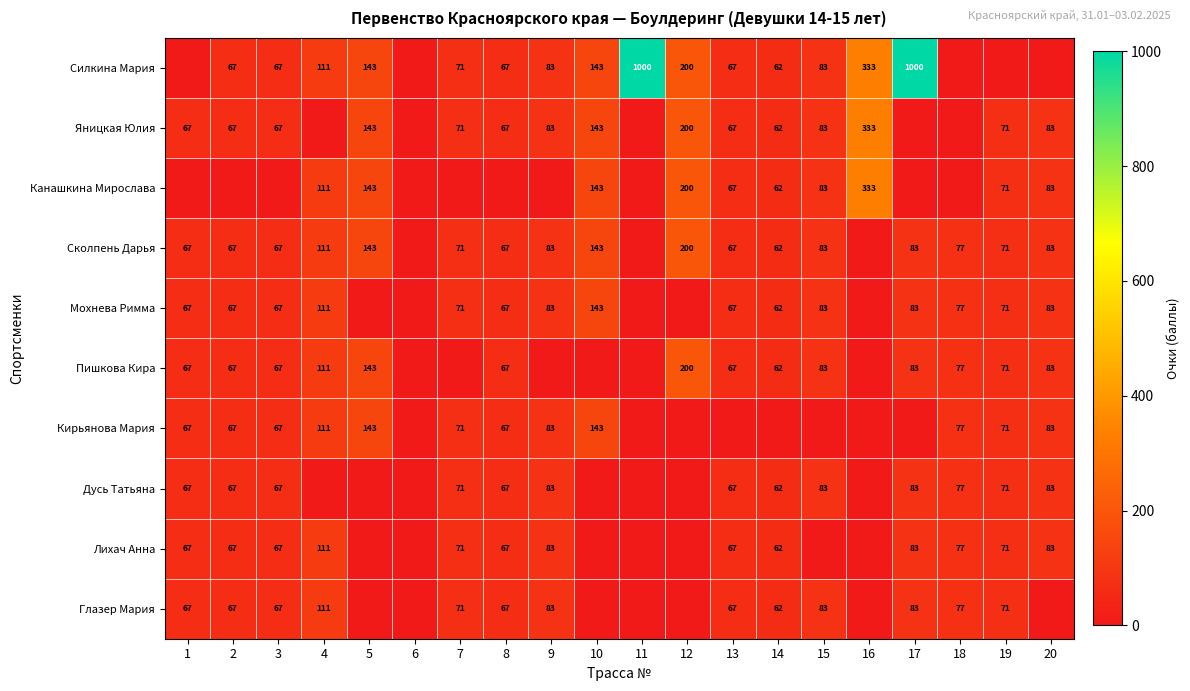

What is the sum of the Силкина Мария values at 17 and 9?

1083